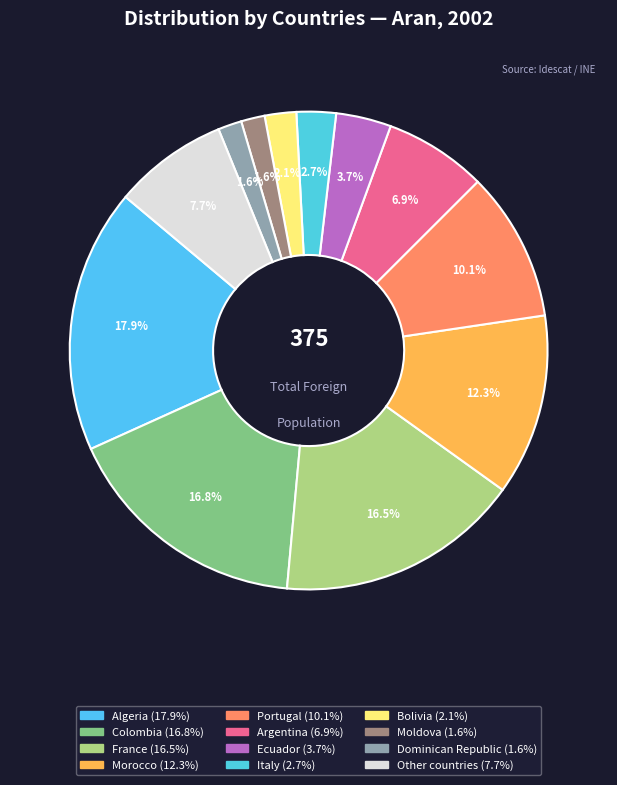

Count the number of slices in the pie.

12